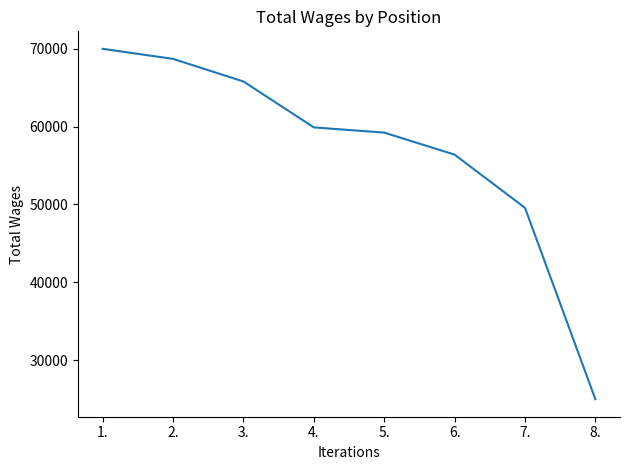

Reading left to right, what are all the values shown in this chart?

1.=69972.5	2.=68686.3	3.=65782.0	4.=59886.6	5.=59219.0	6.=56388.4	7.=49560.4	8.=24984.1